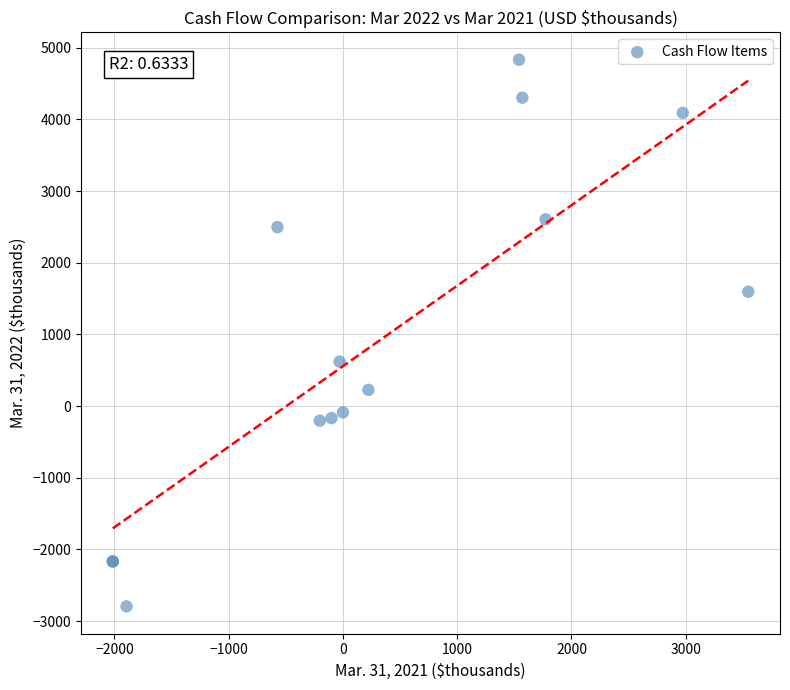

What Y value in the scatter plot is closest to 1019?

620